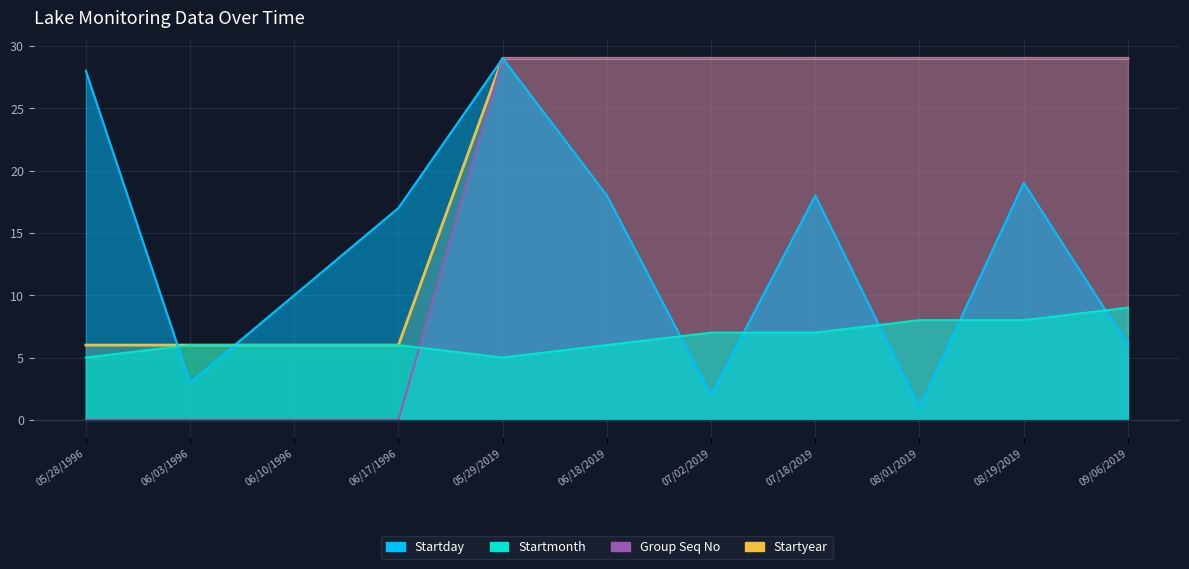

What are all the series names shown in the legend?

Startday, Startmonth, Group Seq No, Startyear